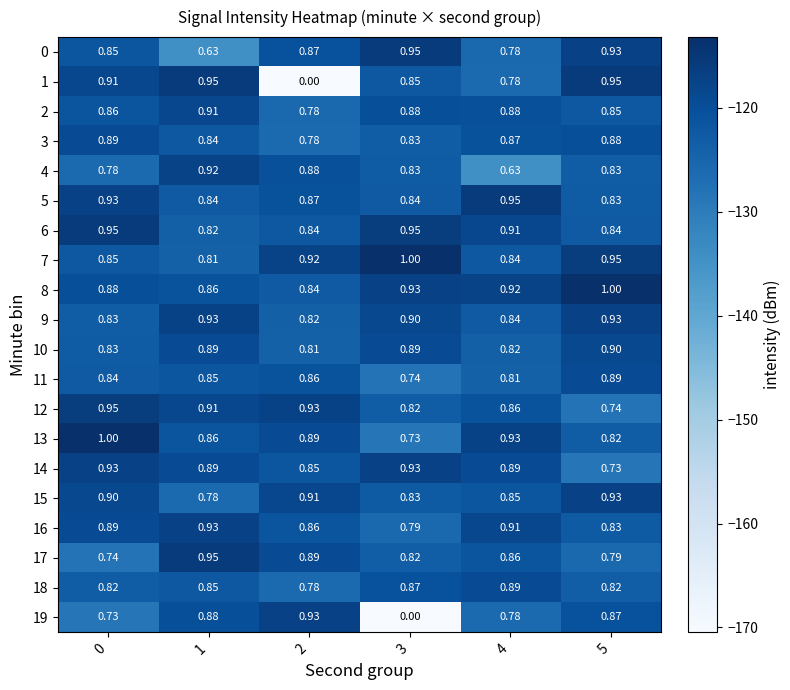

Is the value of 15 at 5 greater than the value of 18 at 3?

Yes